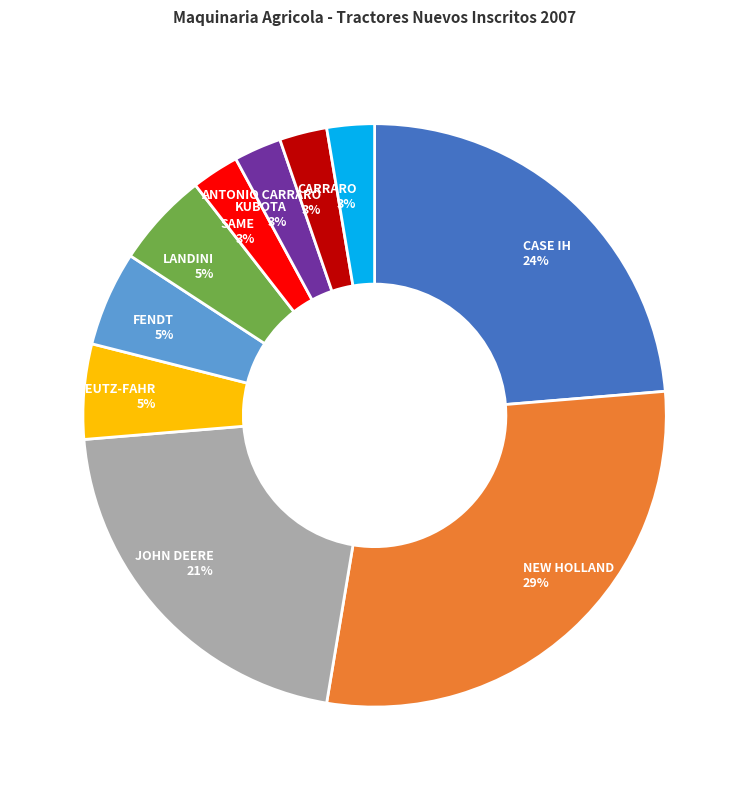

To the nearest percent, what is the difference between the CARRARO and JOHN DEERE slice percentages?

18%